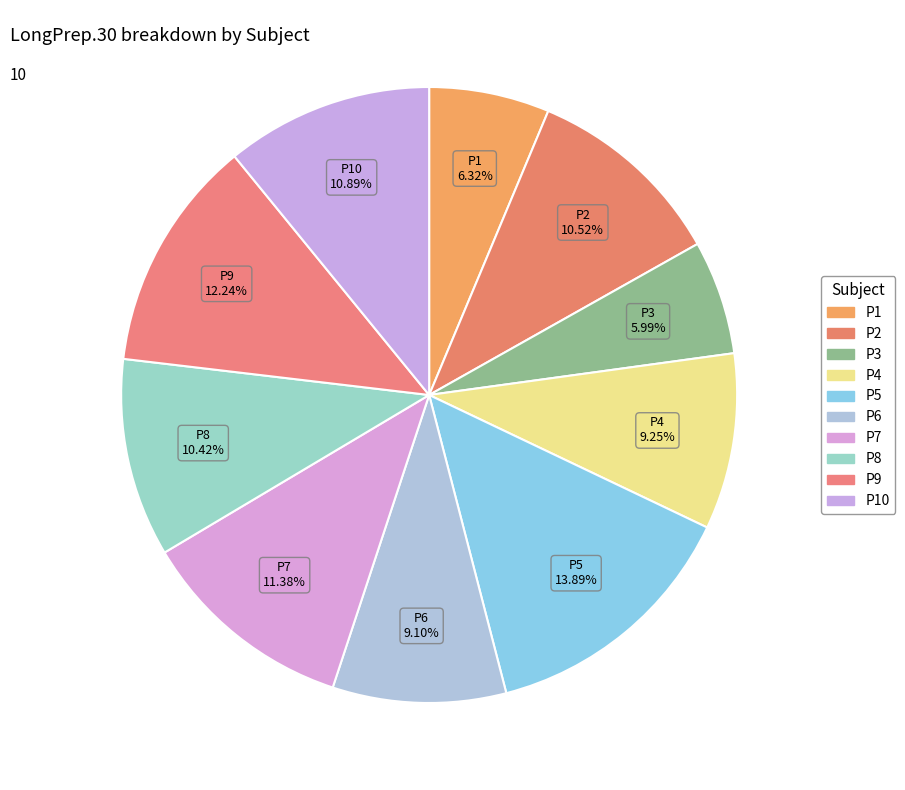

Which slice is the largest?

P5